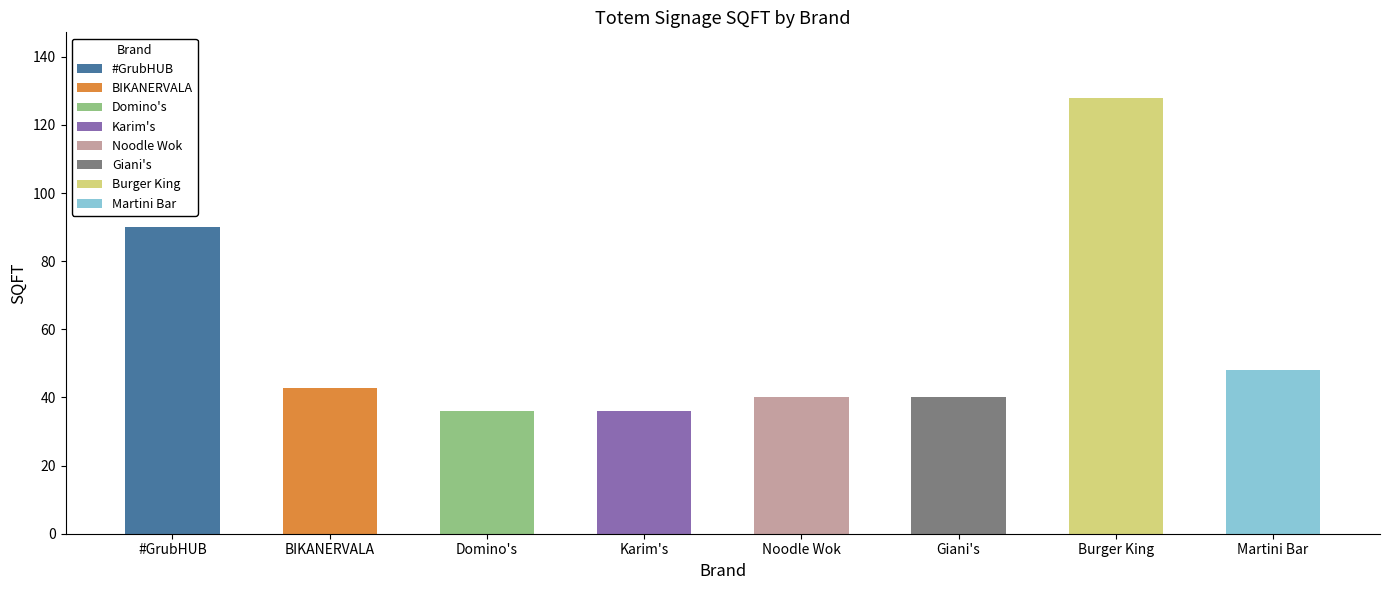

At which category does the chart reach its peak across all series?

Burger King